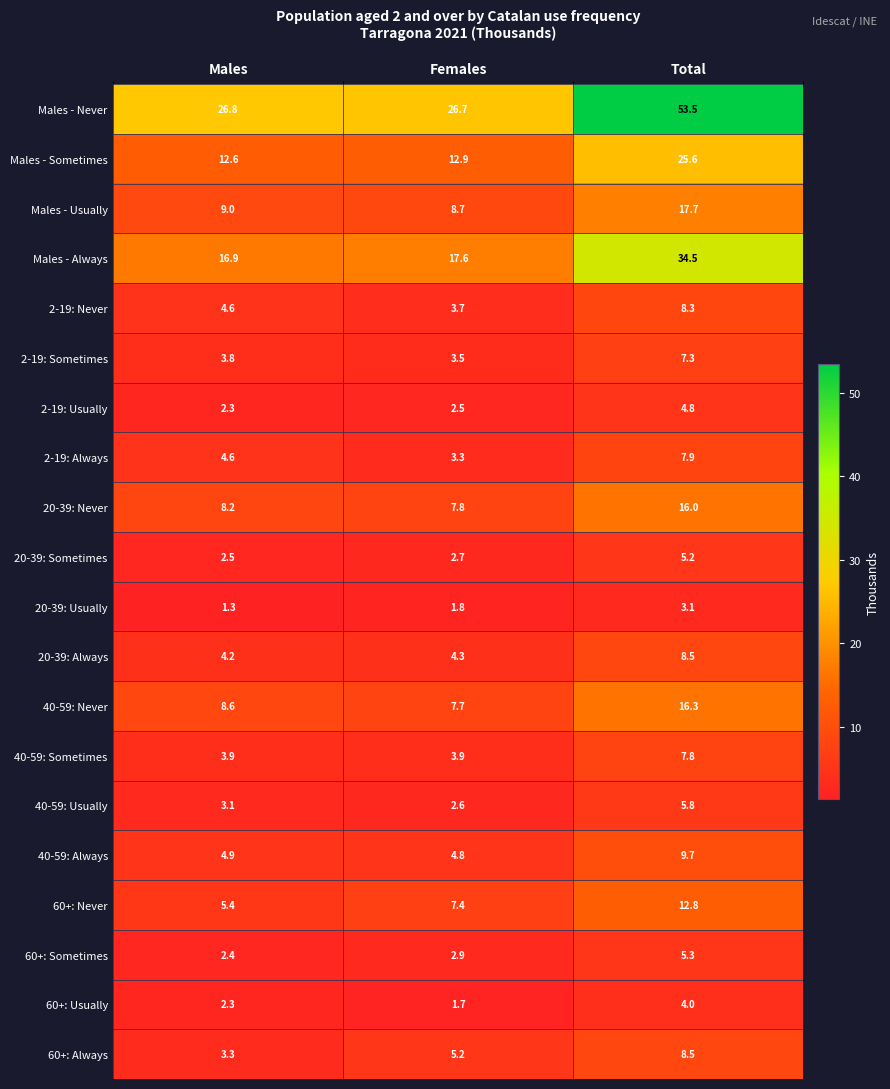

What is the approximate value of 2-19: Always at Total?

7.9